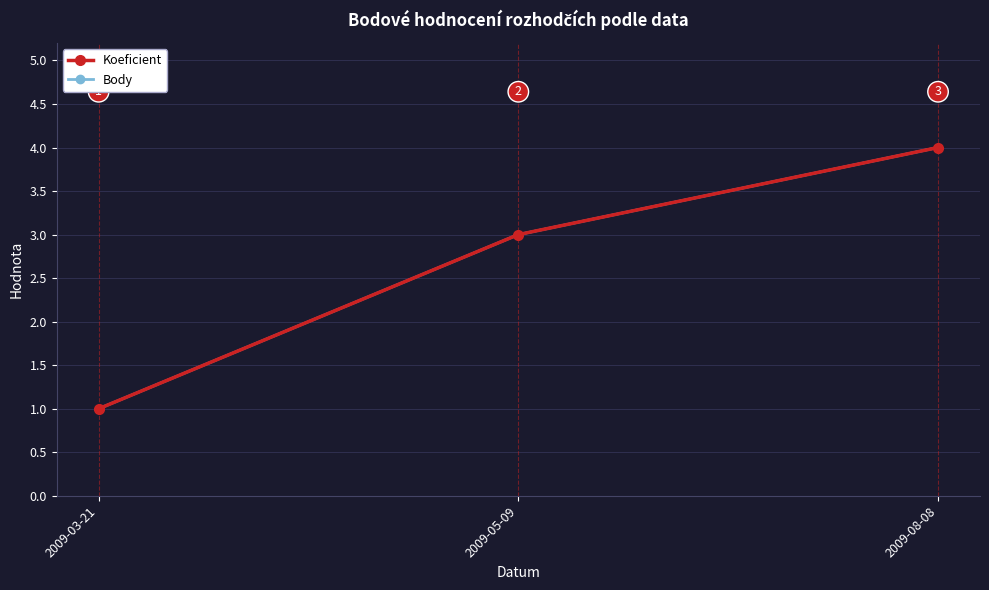

At 2009-03-21, list the series in order from largest to smallest.

Koeficient, Body